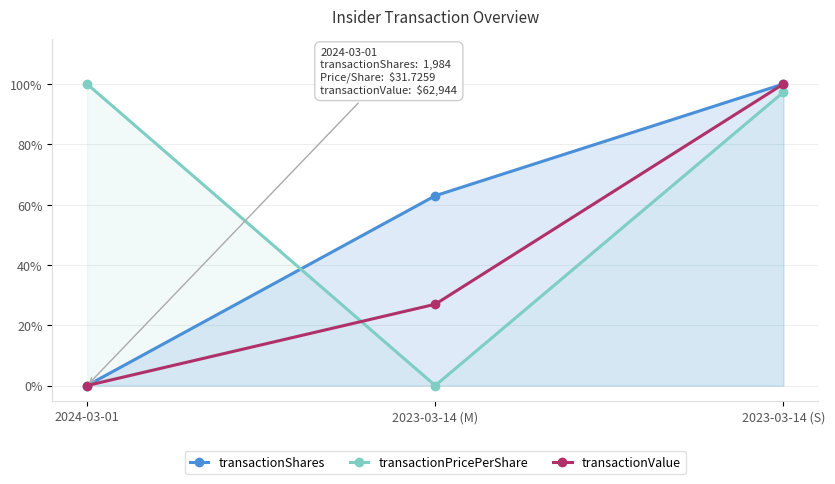

What is the value of the transactionValue point at the 2nd from the left?

0.3